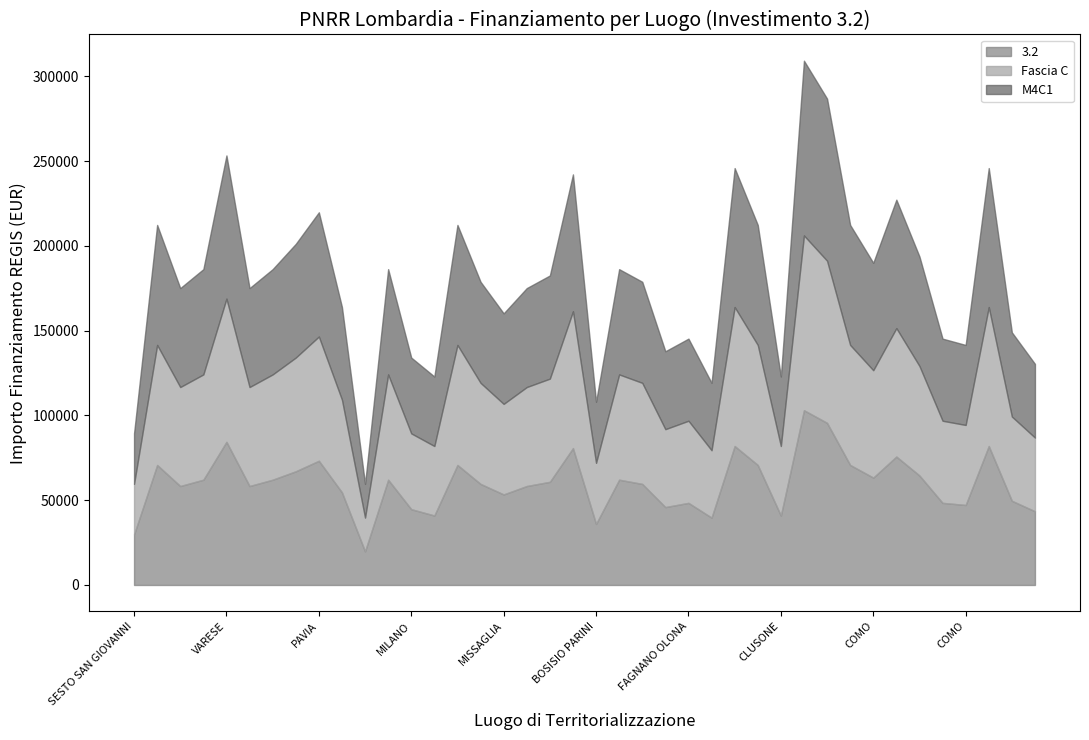

Is it true that 3.2 equals 190016.6 at COMO?

True